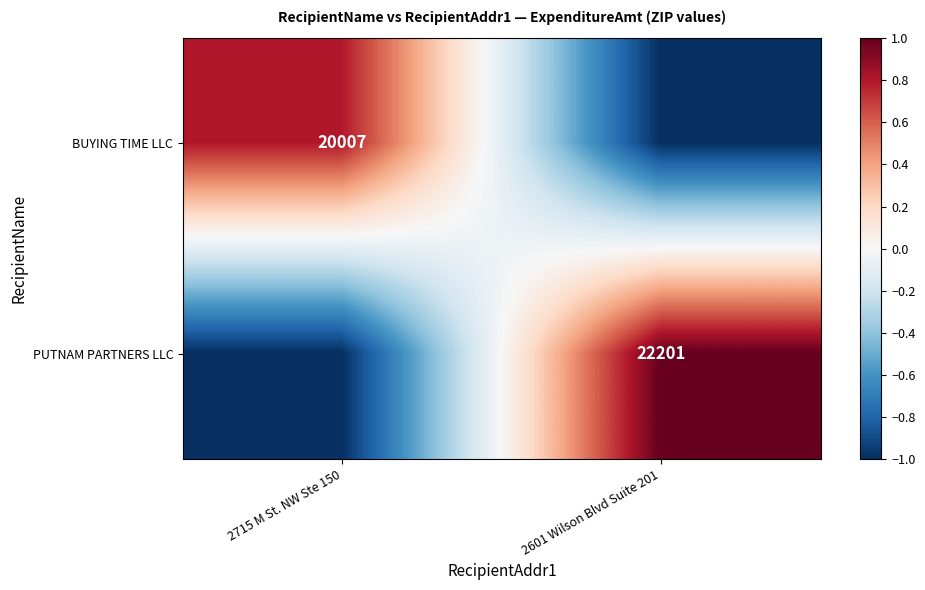

The value of PUTNAM PARTNERS LLC at 2601 Wilson Blvd Suite 201 is 22201. True or false?

True